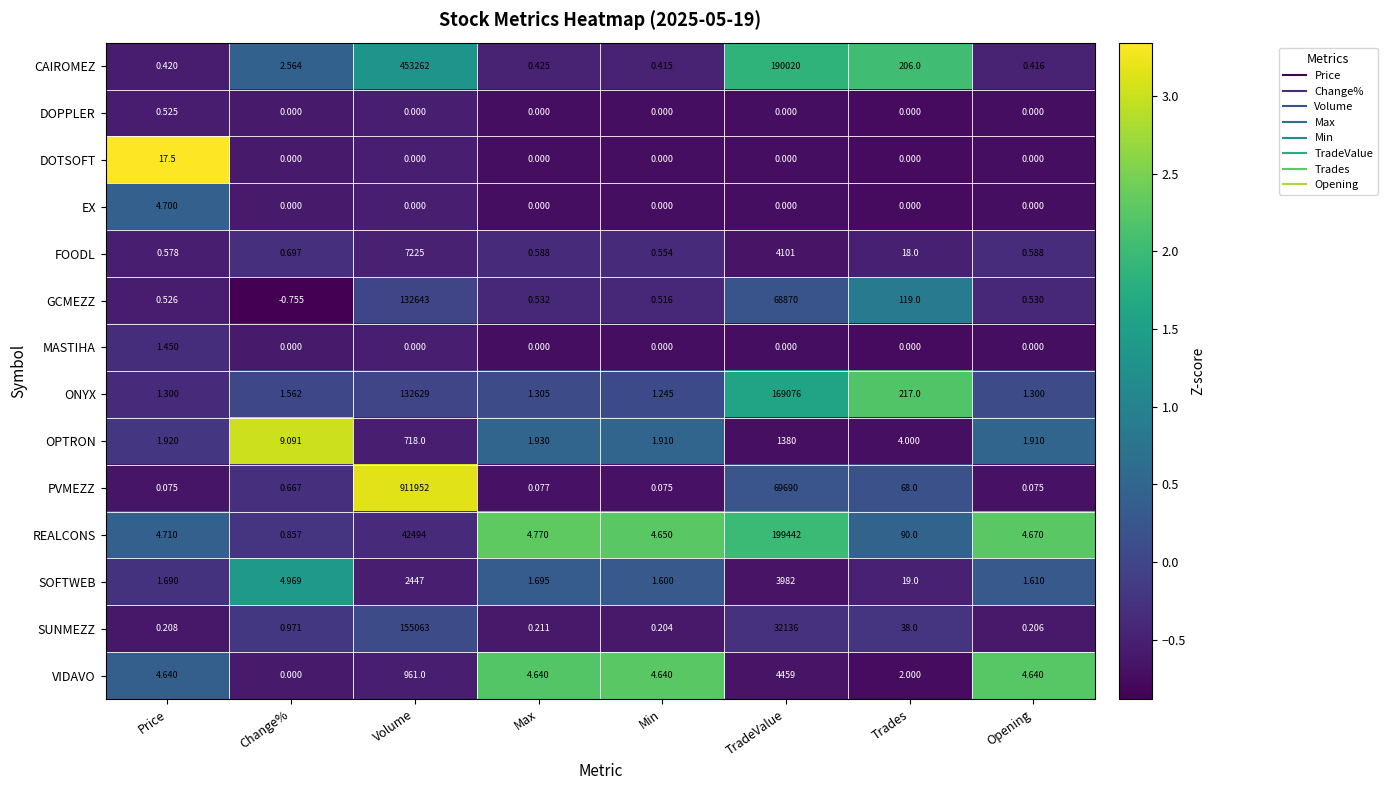

Rank the series by their maximum value, from highest to lowest.

PVMEZZ, CAIROMEZ, REALCONS, ONYX, SUNMEZZ, GCMEZZ, FOODL, VIDAVO, SOFTWEB, OPTRON, DOTSOFT, EX, MASTIHA, DOPPLER